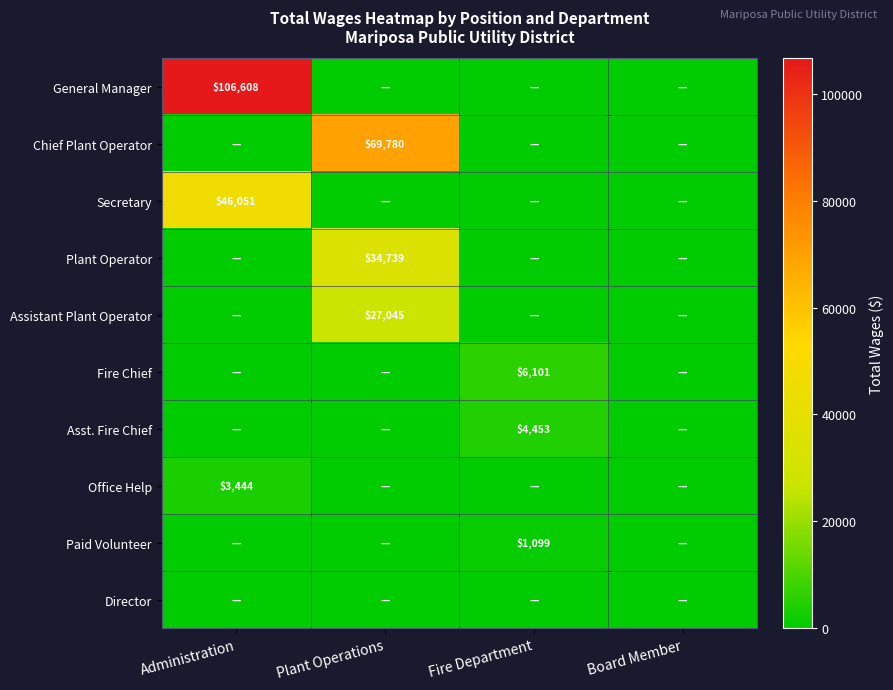

True or false: Assistant Plant Operator has a value of 27045 at Plant Operations.

True